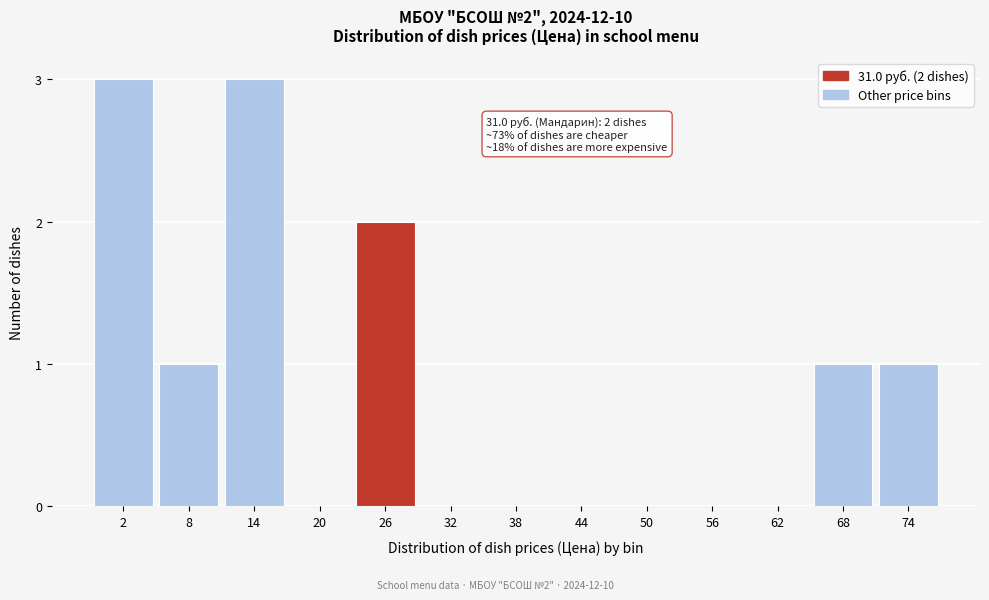

Reading left to right, what are all the values shown in this chart?

2=3	8=1	14=3	20=0	26=2	32=0	38=0	44=0	50=0	56=0	62=0	68=1	74=1